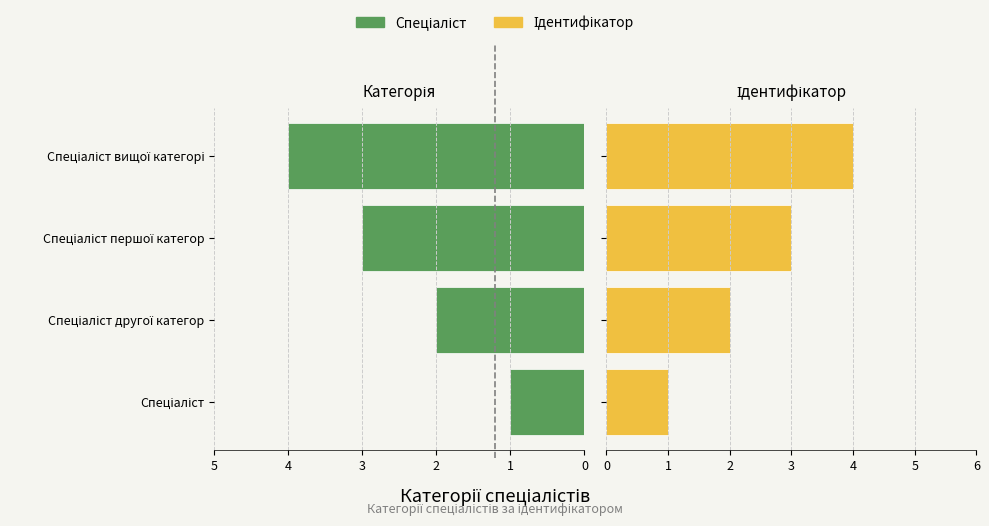

Which series has the largest total across all categories?

Ідентифікатор (право)